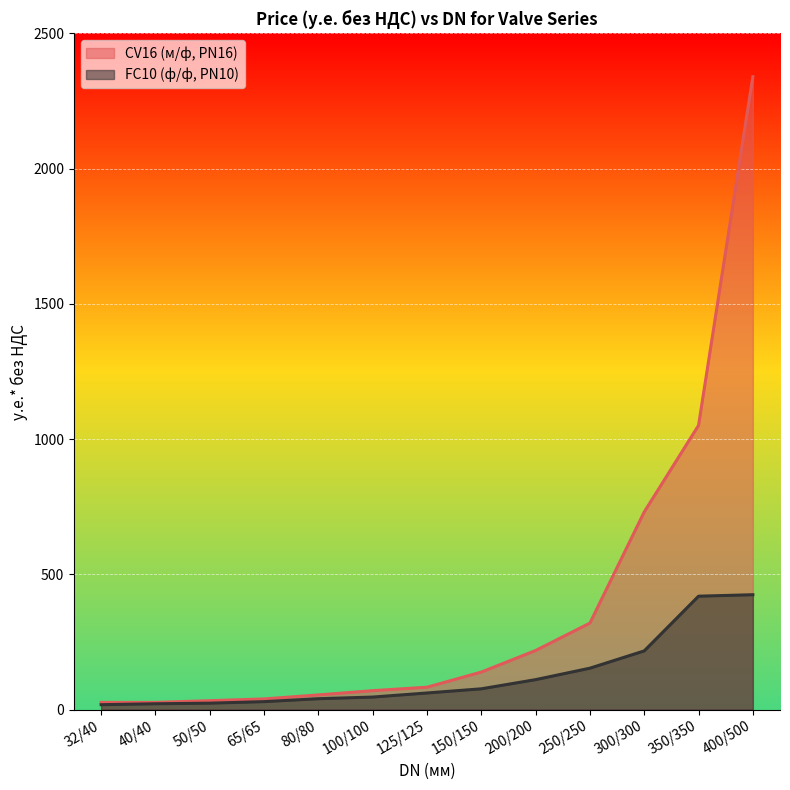

At 350/350, list the series in order from smallest to largest.

FC10 (ф/ф, PN10), CV16 (м/ф, PN16)